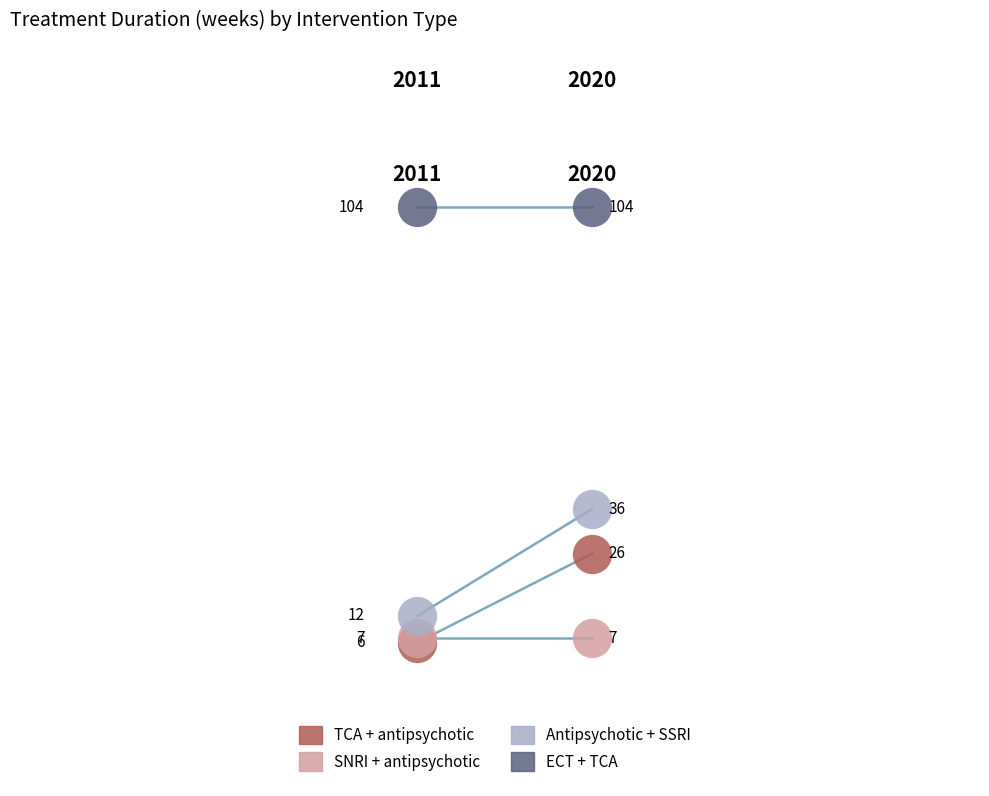

Which series has the widest spread of Y values?

Antipsychotic + SSRI